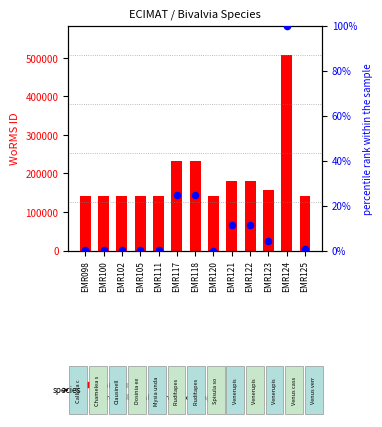

What are all the series names shown in the legend?

WoRMS ID, percentile rank within the sample